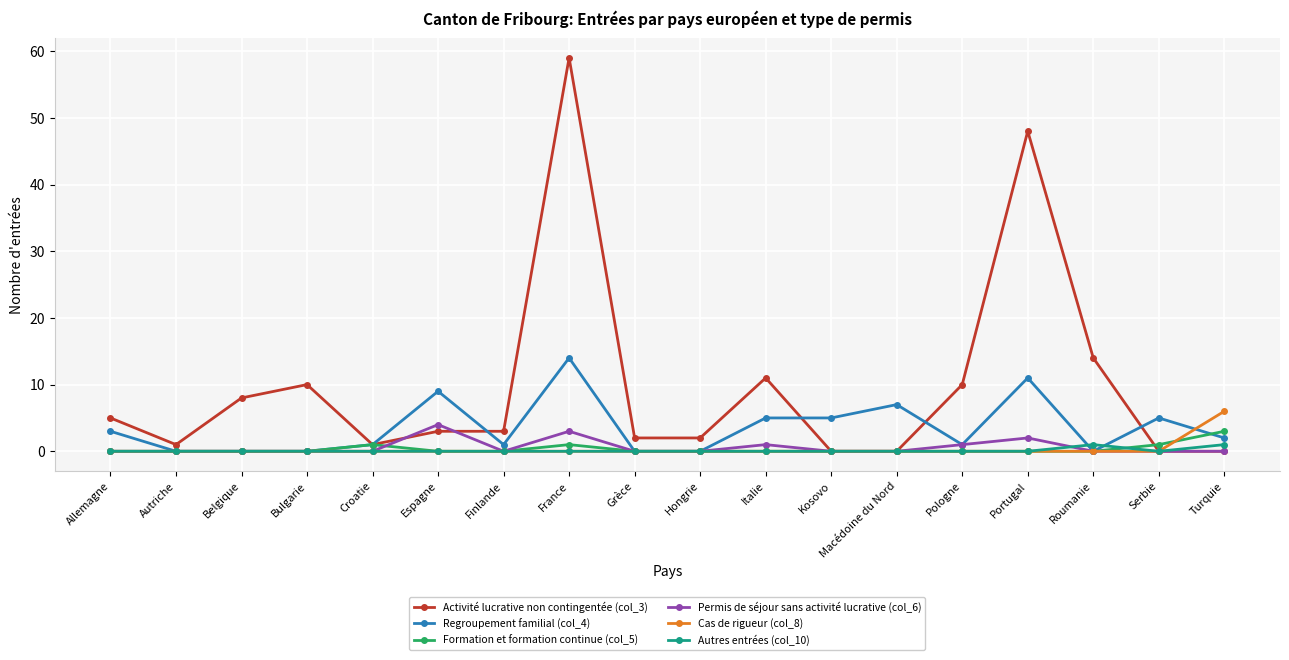

How many data points does each series have?

18